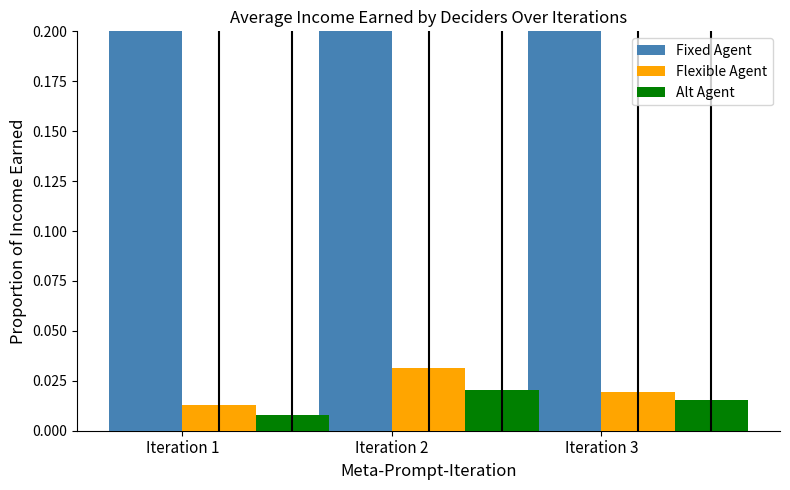

What is the difference between the highest and lowest values at Iteration 1?

0.5